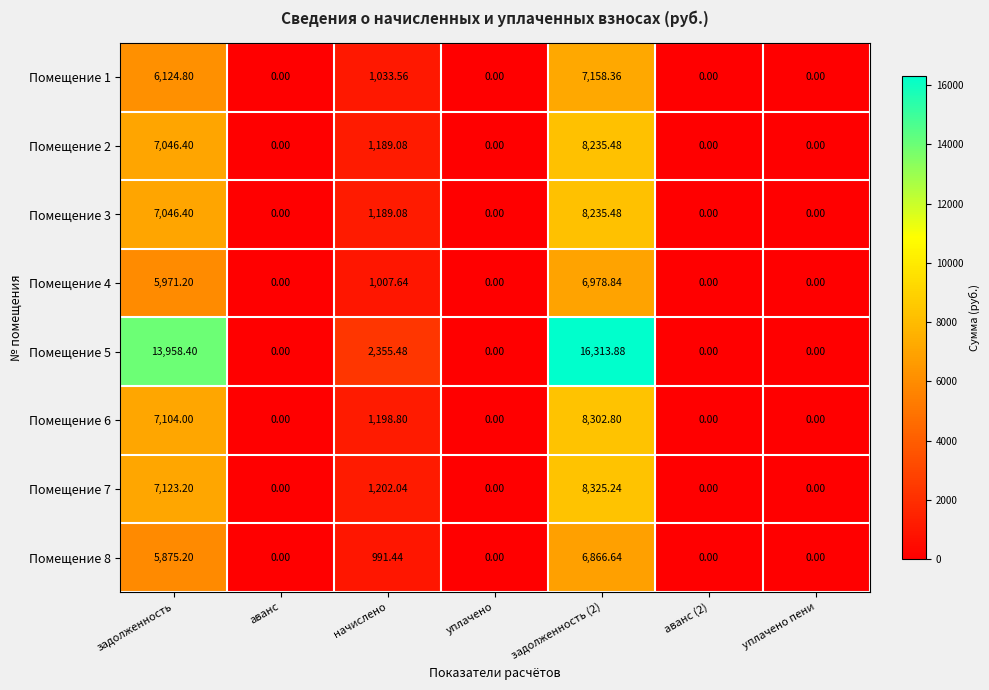

Which series has the largest range (max minus min)?

Помещение 5